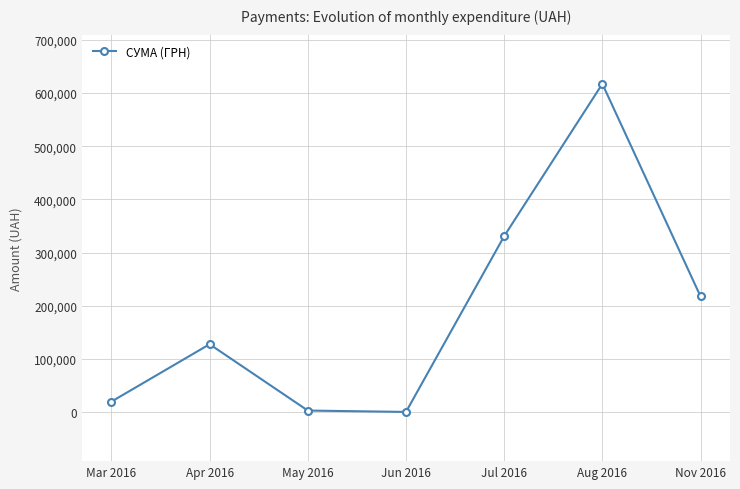

How many interior local peaks (higher than both neighbors) does the data have?

2